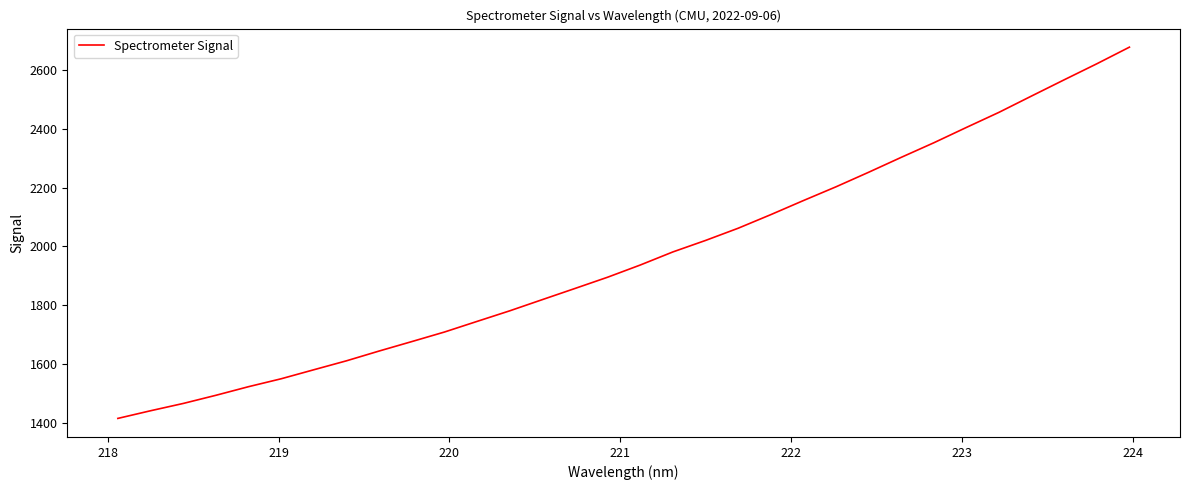

What is the difference between the maximum and minimum values?

1260.0